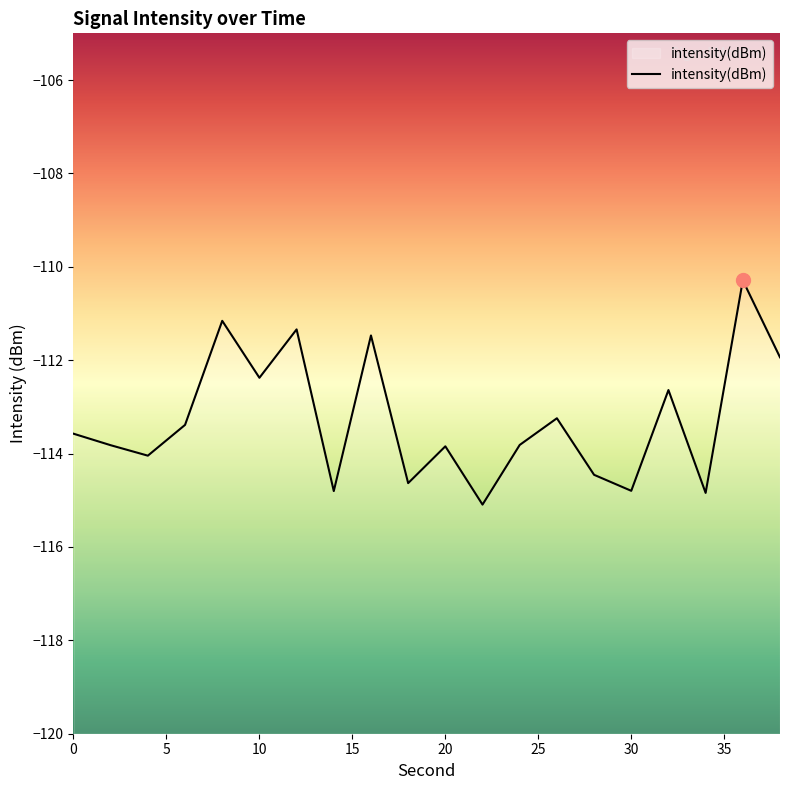

What is the sum of all values?

-2265.6